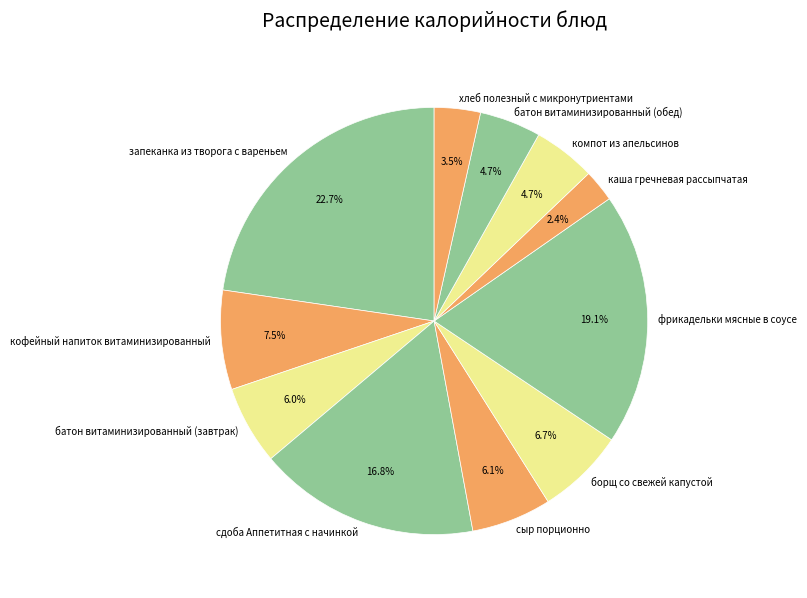

How many segments does this pie chart have?

11